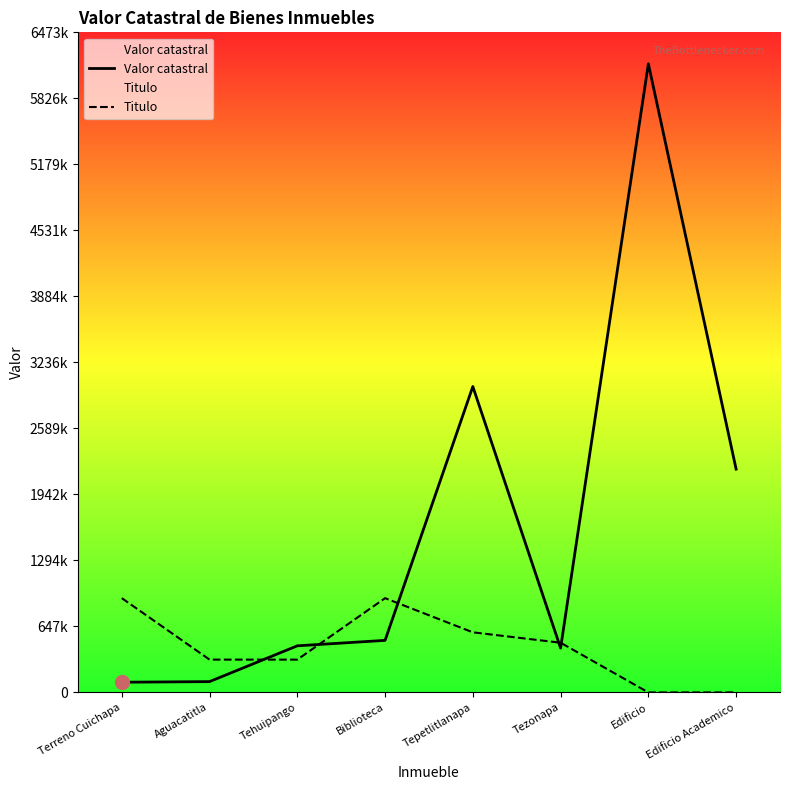

Where does the Valor catastral series first go above 510629?

Tepetlitlanapa